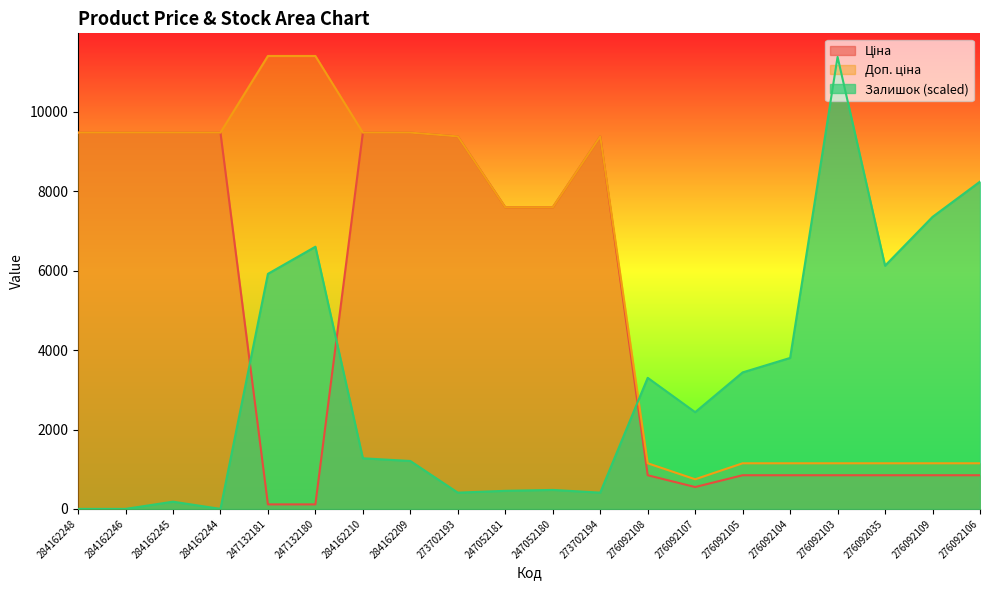

Which has a higher value, 284162244 or 247052180?

284162244